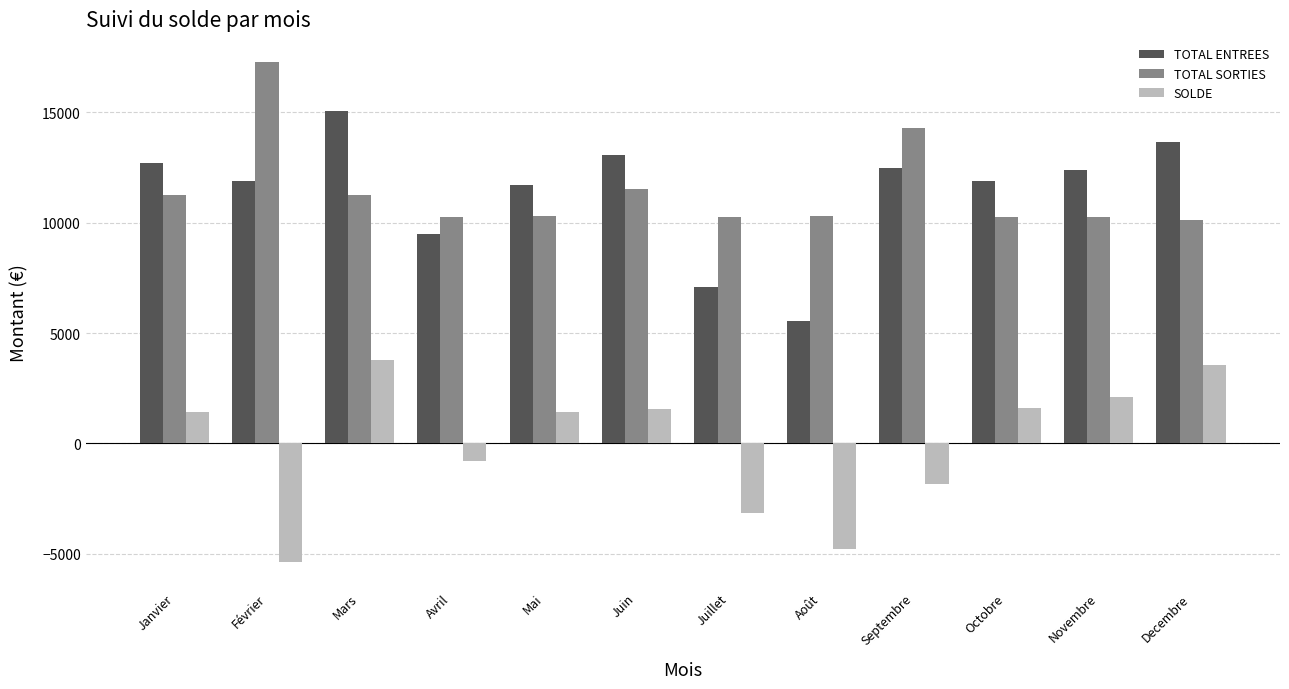

At which category is the sum across all series the highest?

Mars